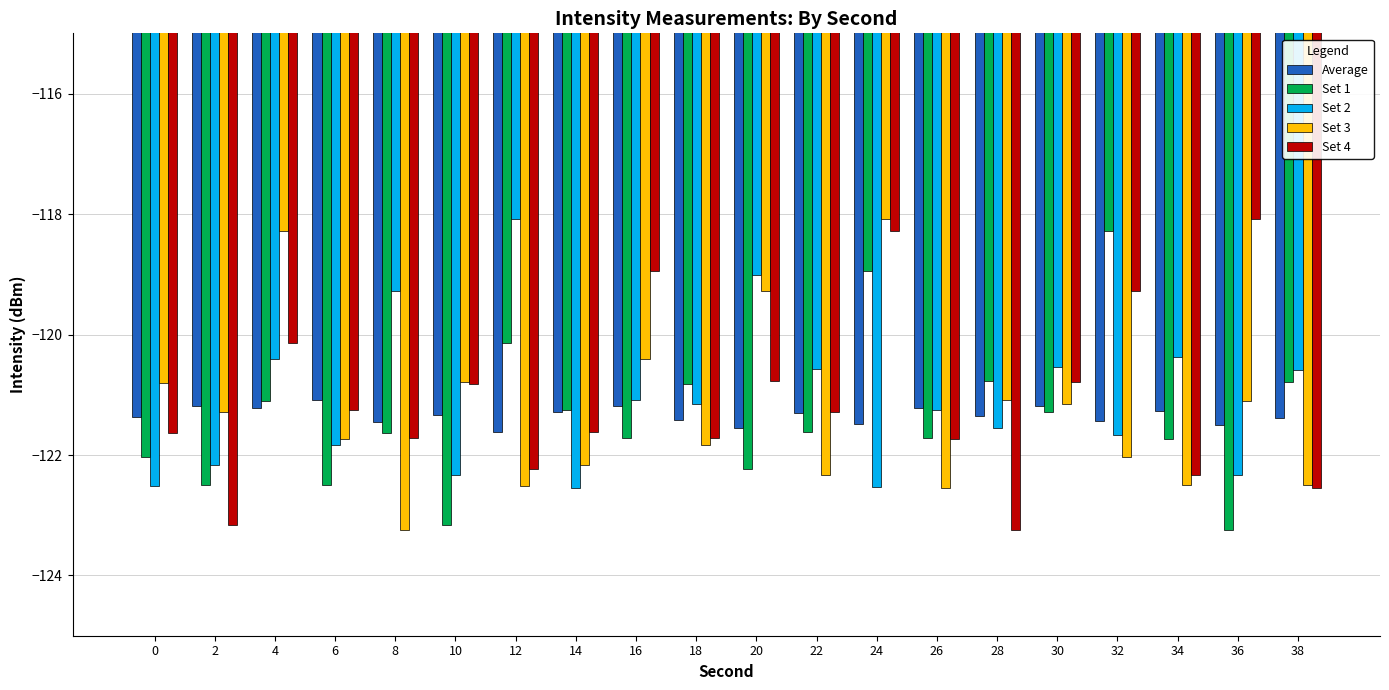

What is the spread (max minus min) of values at 8?

4.0